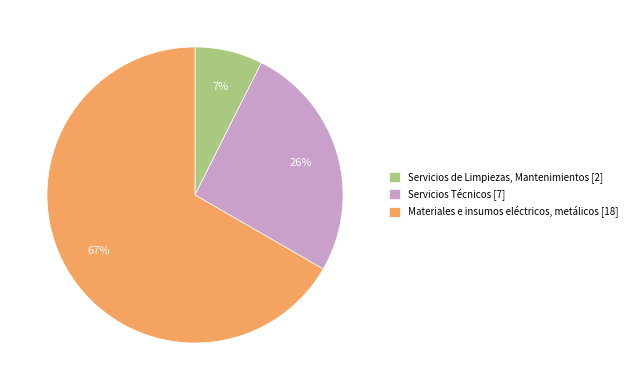

Approximately how many times larger is the value at Servicios de Limpiezas, Mantenimientos compared to Materiales e insumos eléctricos, metálicos?

0.1